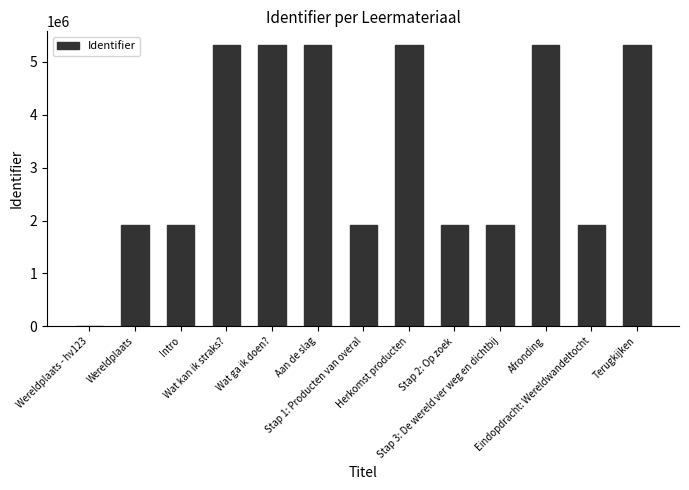

What is the greatest value displayed?

5312203